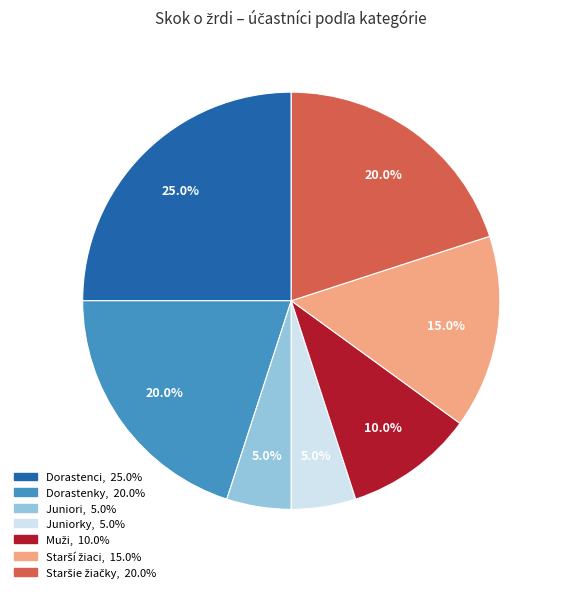

How many segments does this pie chart have?

7